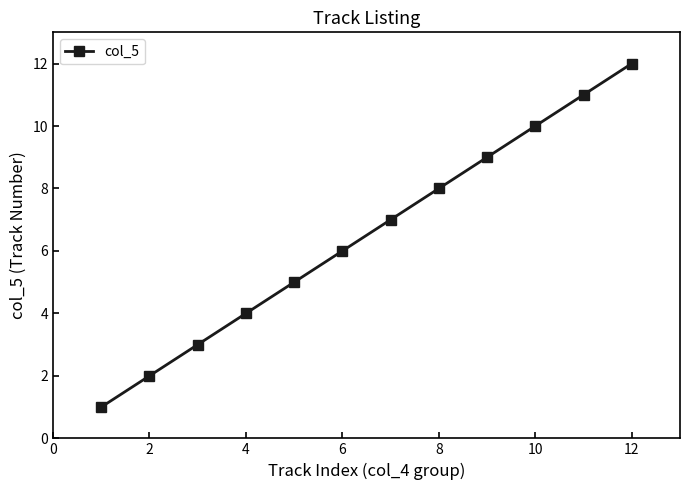

What is the greatest value displayed?

12